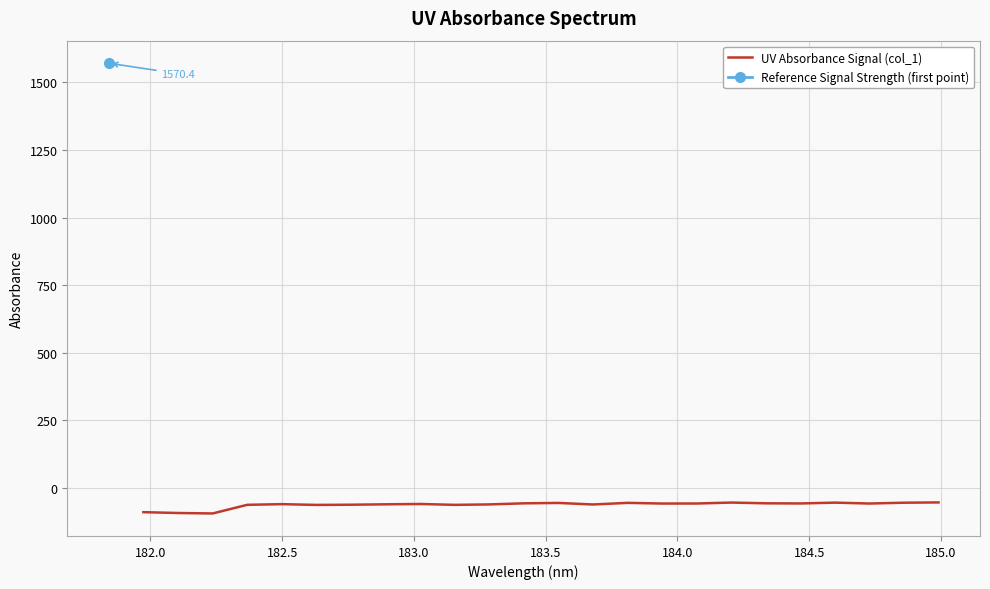

What is the lowest value of the UV Absorbance Signal (col_1) series?

-93.5